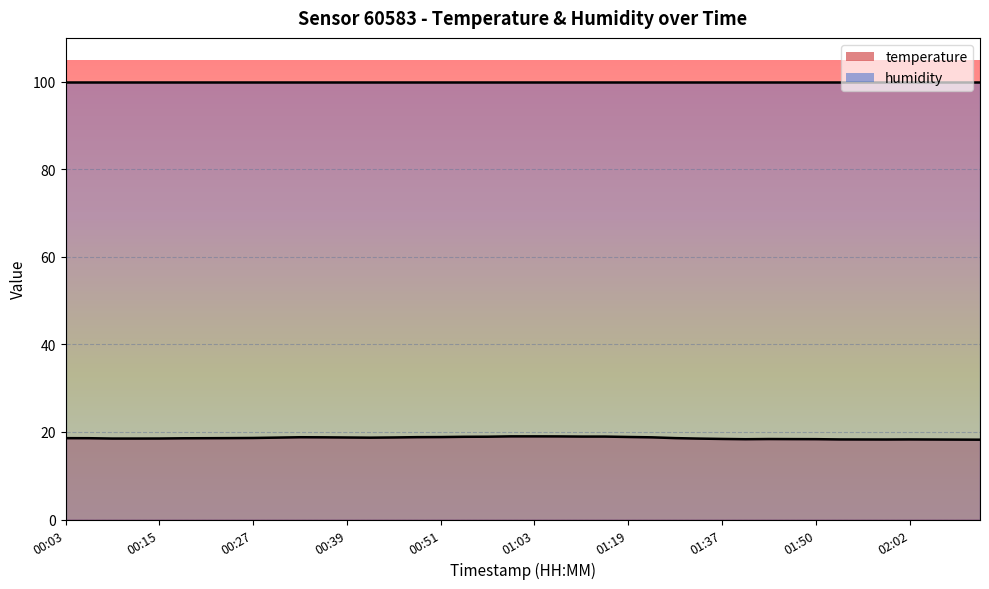

The value at 00:39 is 18.7. True or false?

True